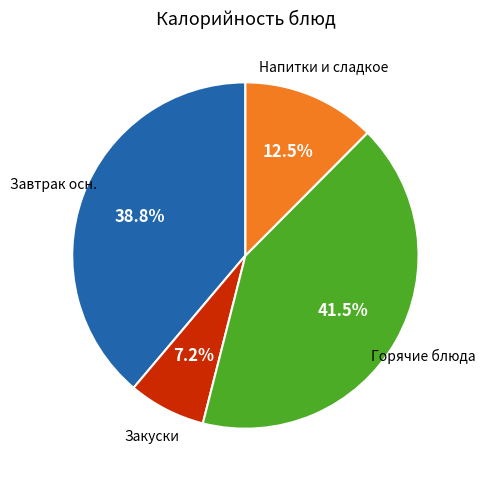

Rank the categories by value from highest to lowest.

Горячие блюда, Завтрак осн., Напитки и сладкое, Закуски